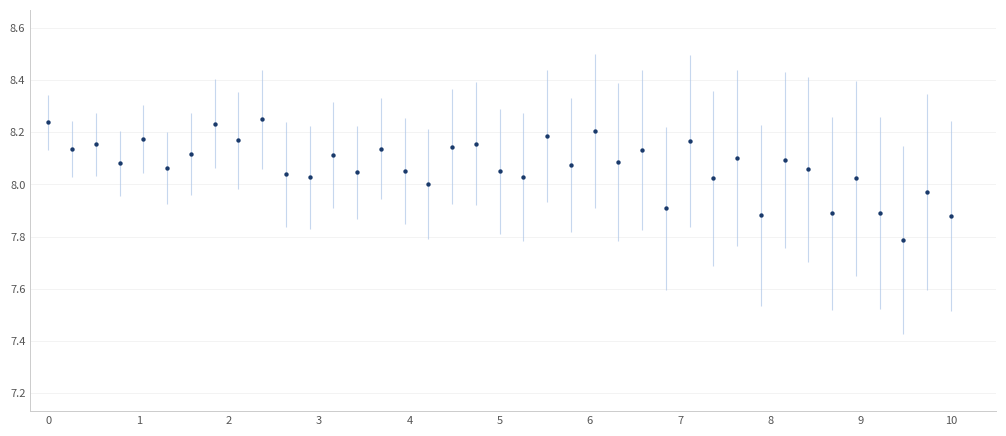

What is the range of X values (max minus min)?

10.0